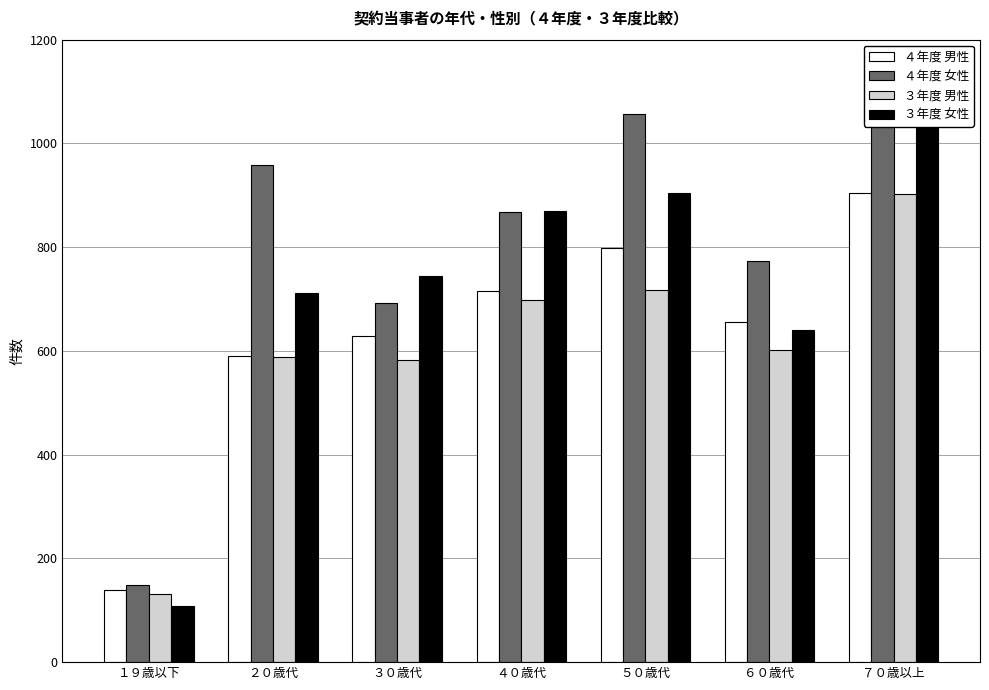

Count the number of data series in this chart.

4